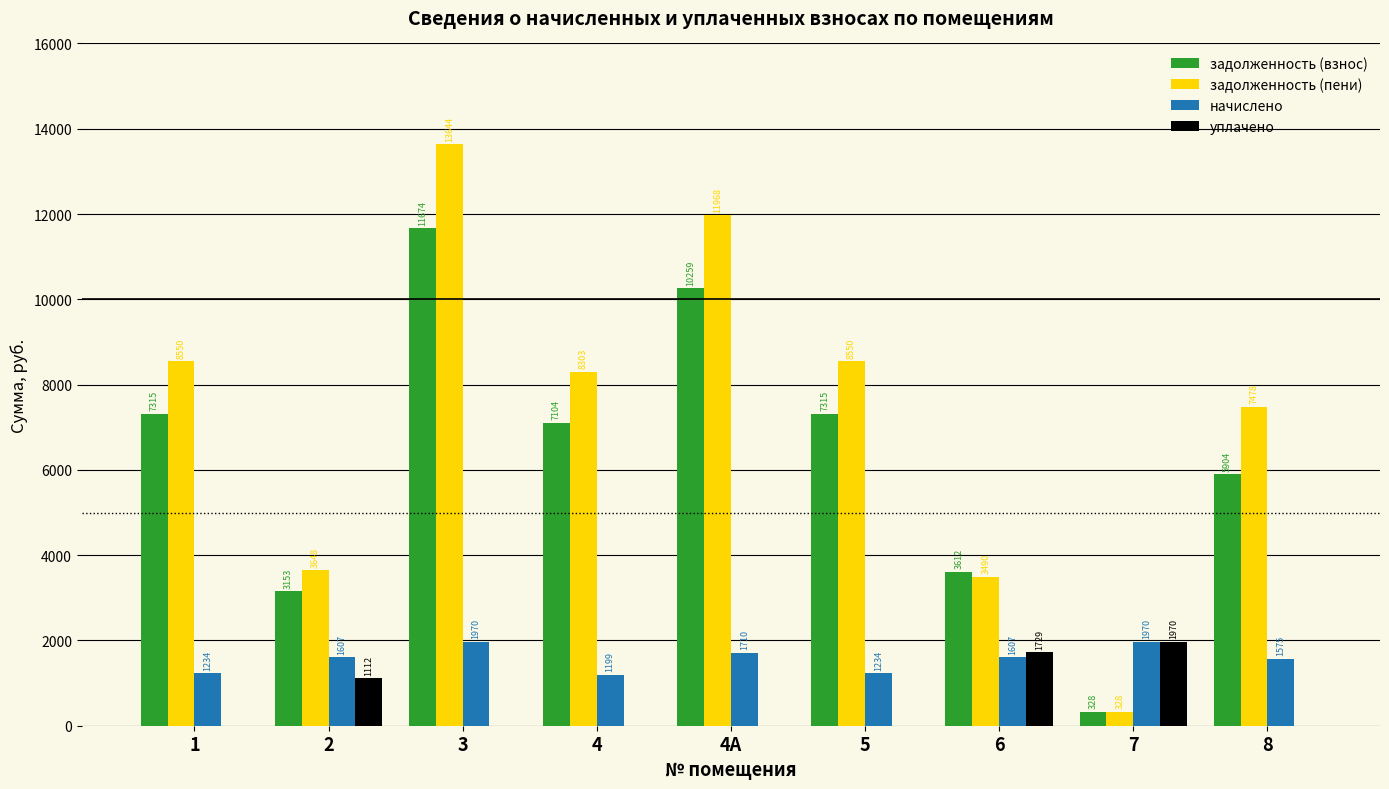

What is the highest value of the начислено series?

1969.9